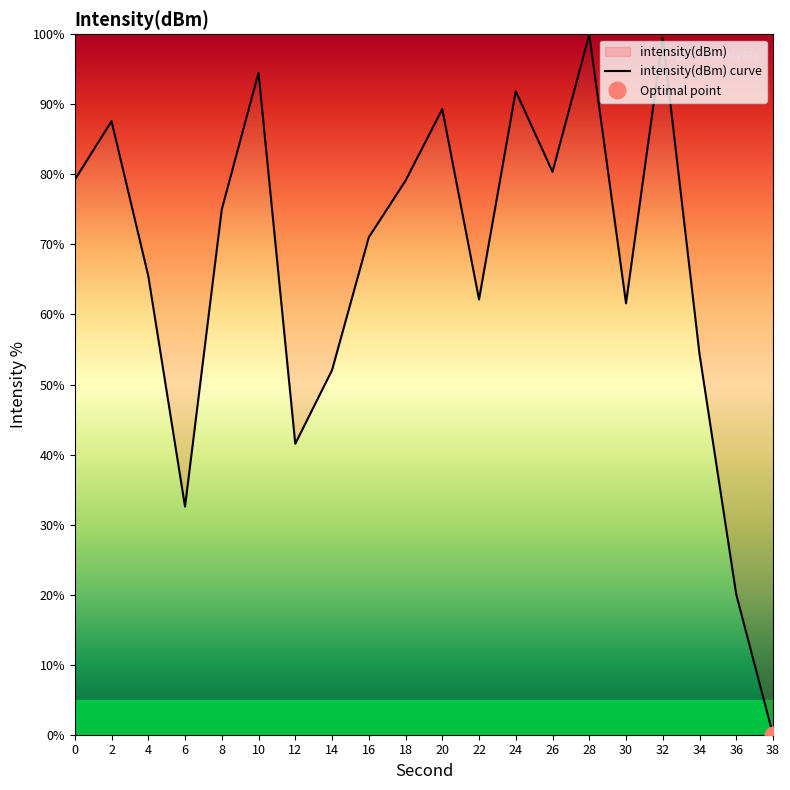

Does the chart display data point markers on the line(s)?

No